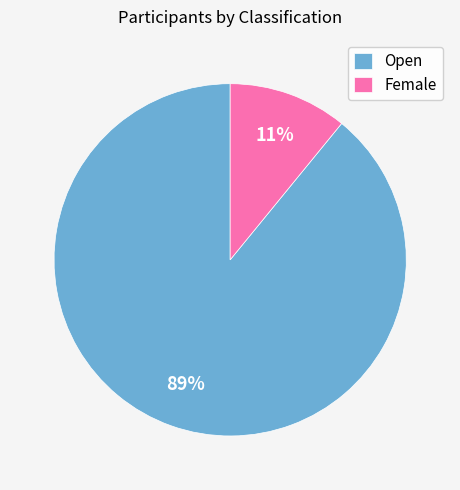

Combined, do Female and Open account for over 50%?

Yes